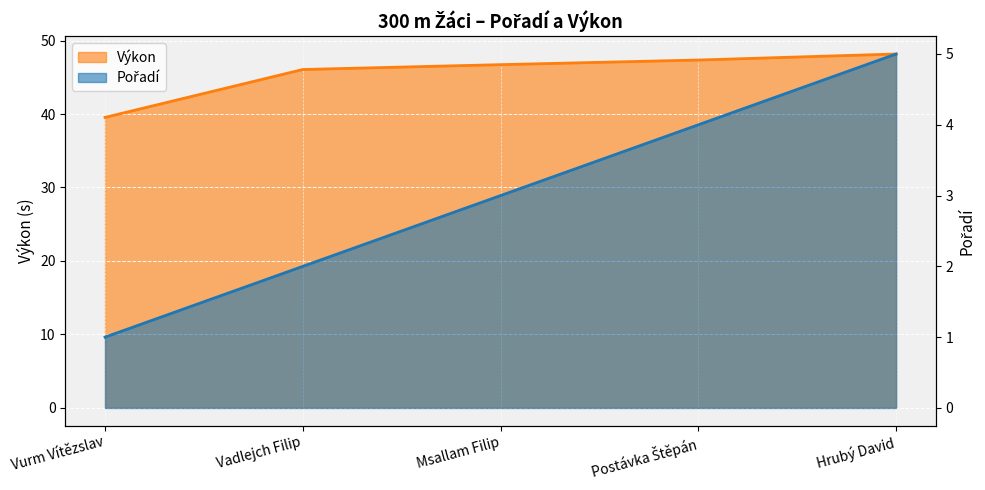

How many lines are shown in the chart?

2